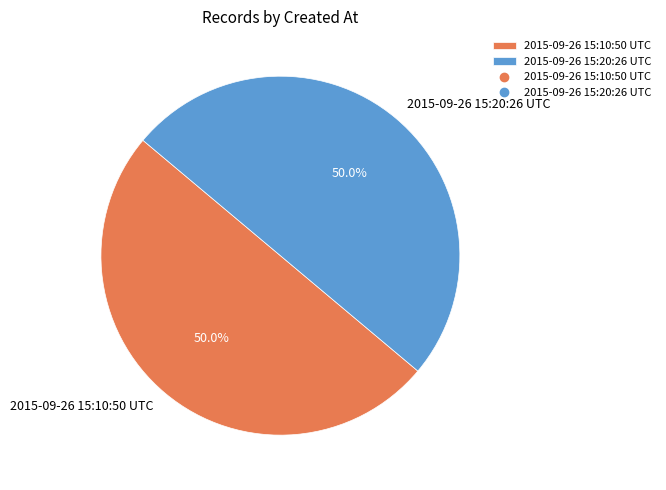

To the nearest percent, what is the average slice percentage?

50%